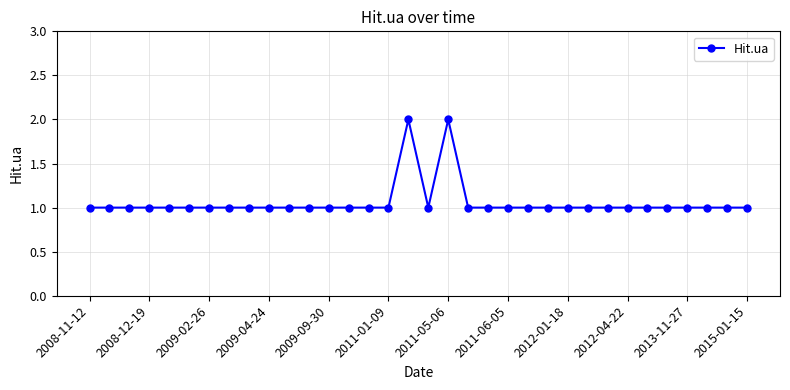

Count the number of data series in this chart.

1